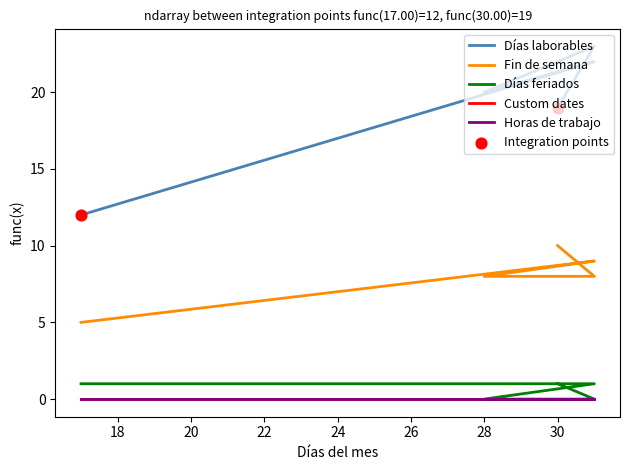

At how many categories does at least one series exceed 21?

2